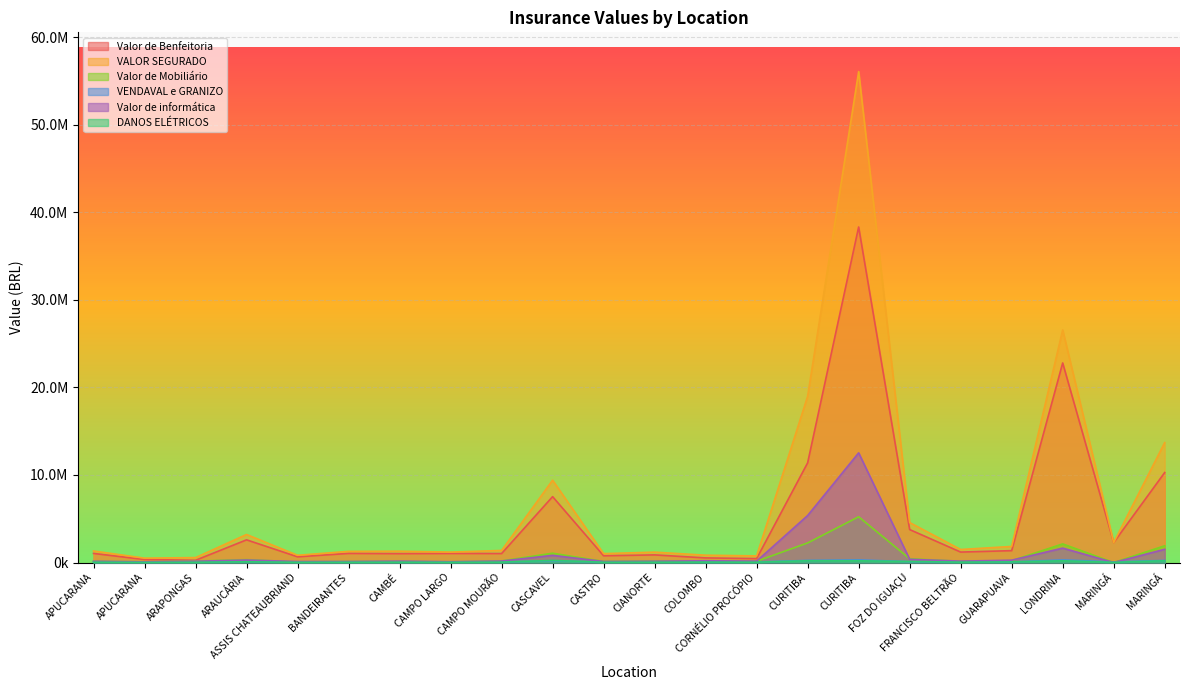

True or false: Valor de Mobiliário has a value of 140781.5 at APUCARANA.

True